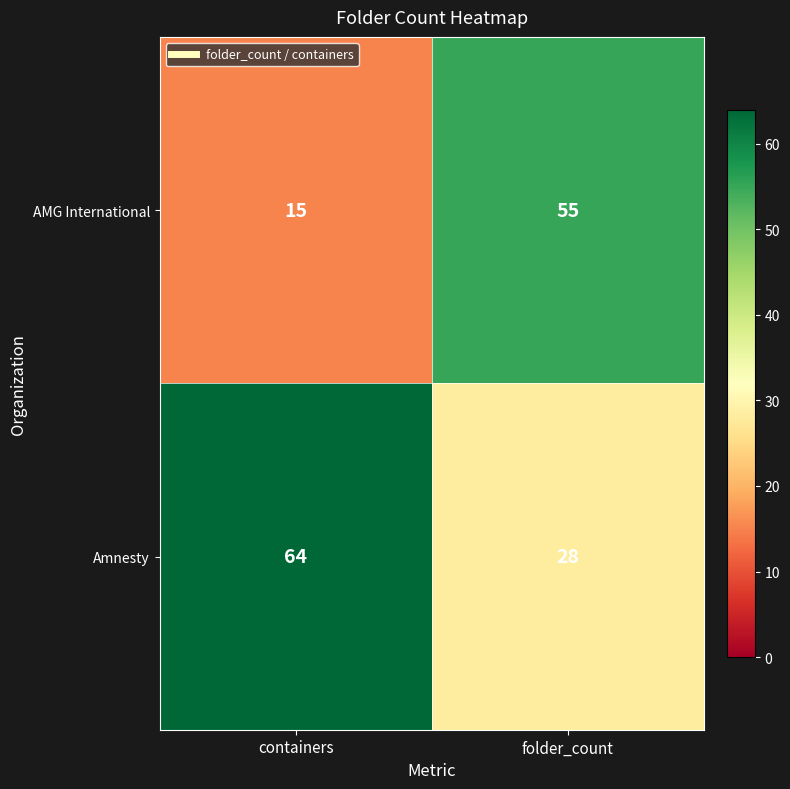

How many data points does each series have?

2